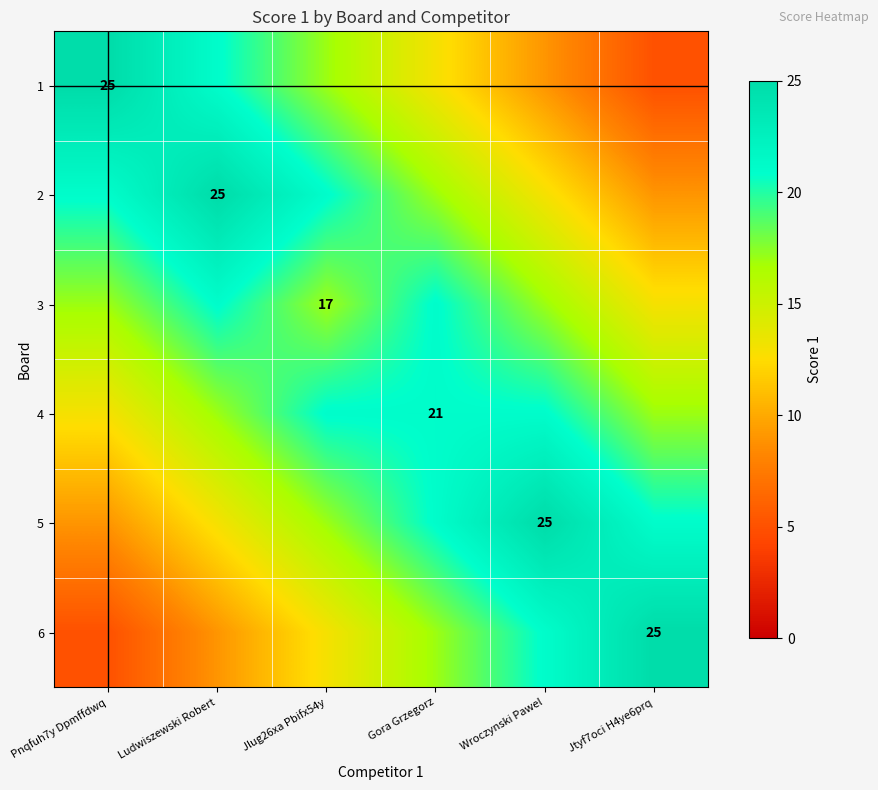

The 1 series shows 11 at Pnqfuh7y Dpmffdwq. True or false?

False